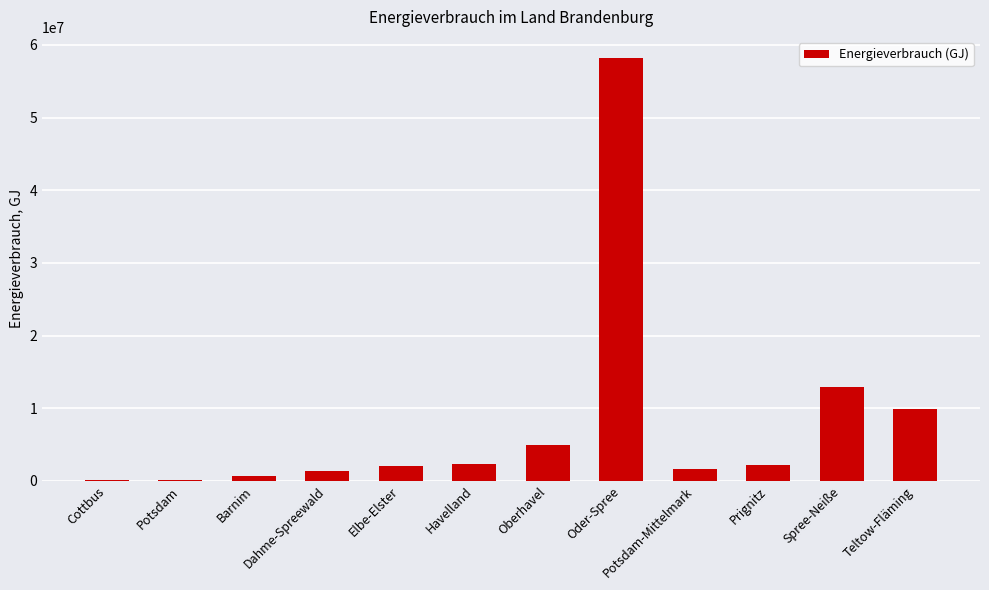

What is the greatest value displayed?

58204734